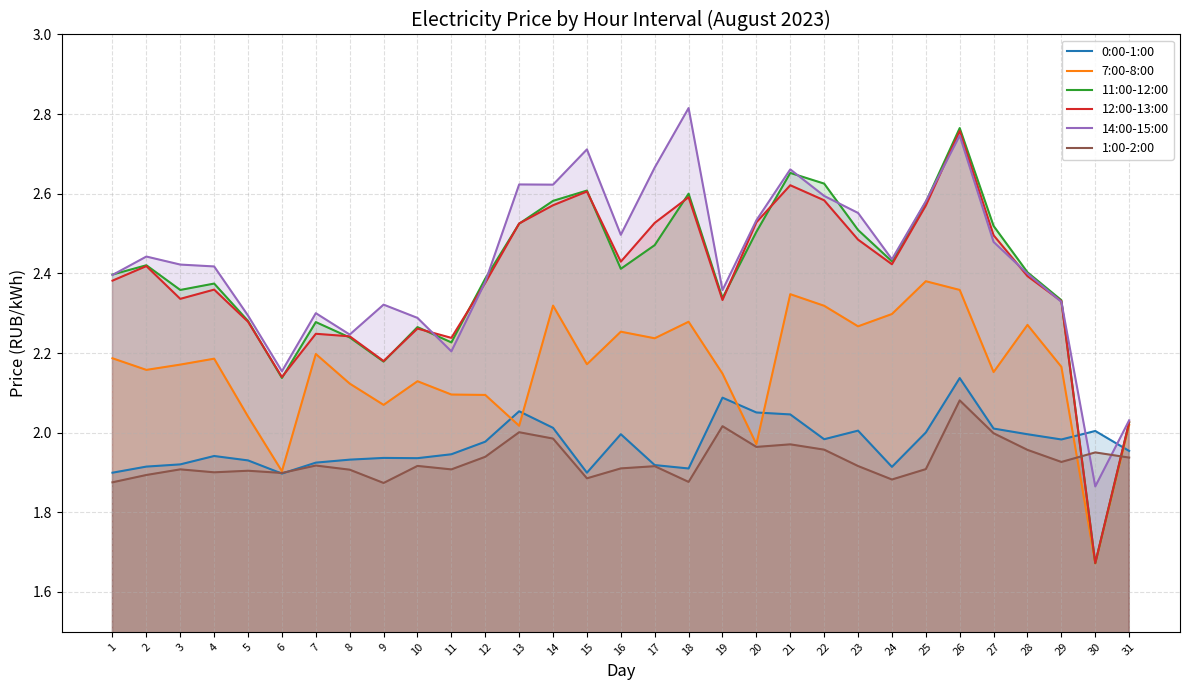

True or false: 7:00-8:00 and 12:00-13:00 intersect in this chart.

False